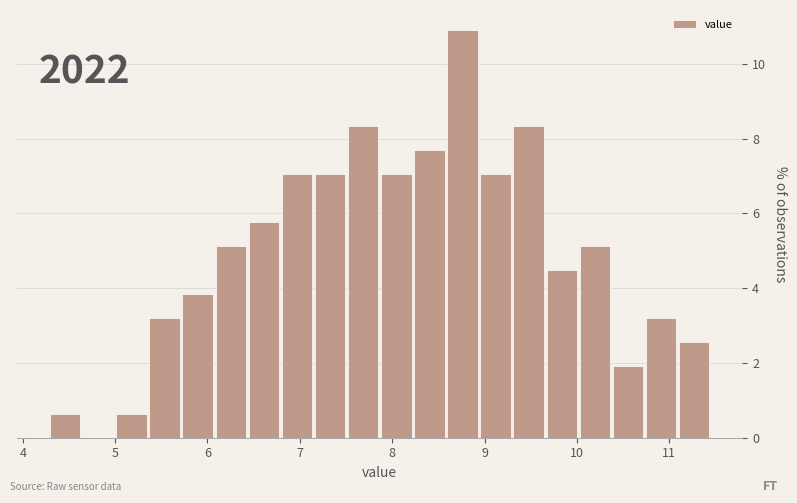

Around what value on the x-axis is the tallest bar? Give the approximate position of its centre, as read against the axis.

8.8